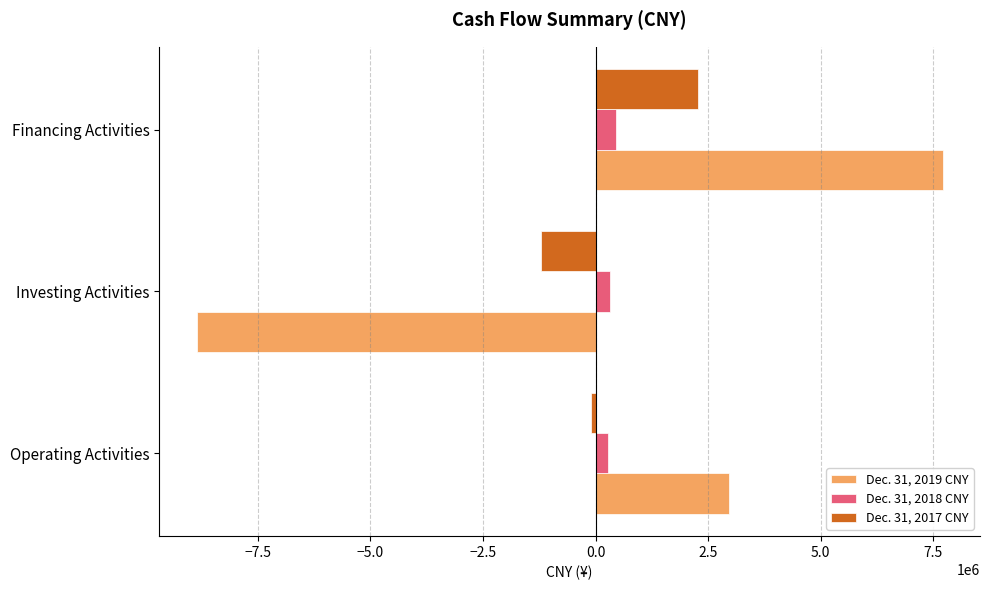

Rank the series by their maximum value, from highest to lowest.

Dec. 31, 2019 CNY, Dec. 31, 2017 CNY, Dec. 31, 2018 CNY